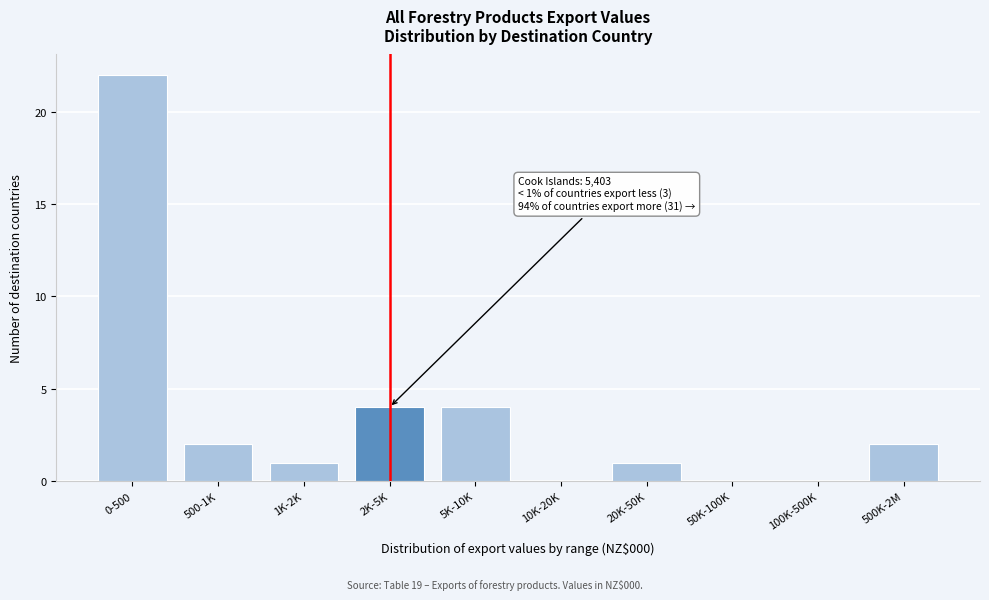

Reading left to right, what are all the values shown in this chart?

0-500=22	500-1K=2	1K-2K=1	2K-5K=4	5K-10K=4	10K-20K=0	20K-50K=1	50K-100K=0	100K-500K=0	500K-2M=2